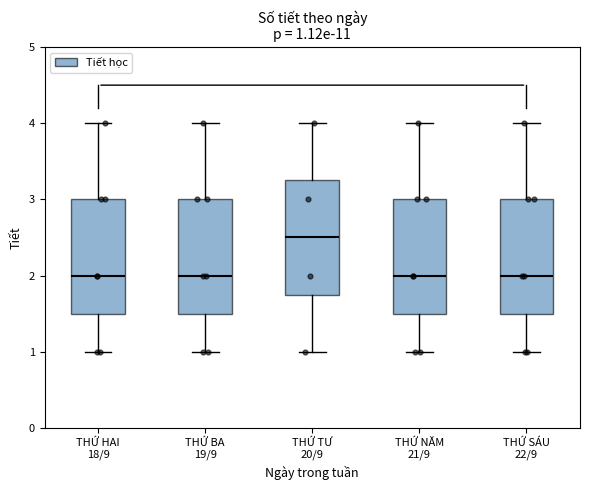

Which box has the highest median line?

THỨ TƯ 20/9